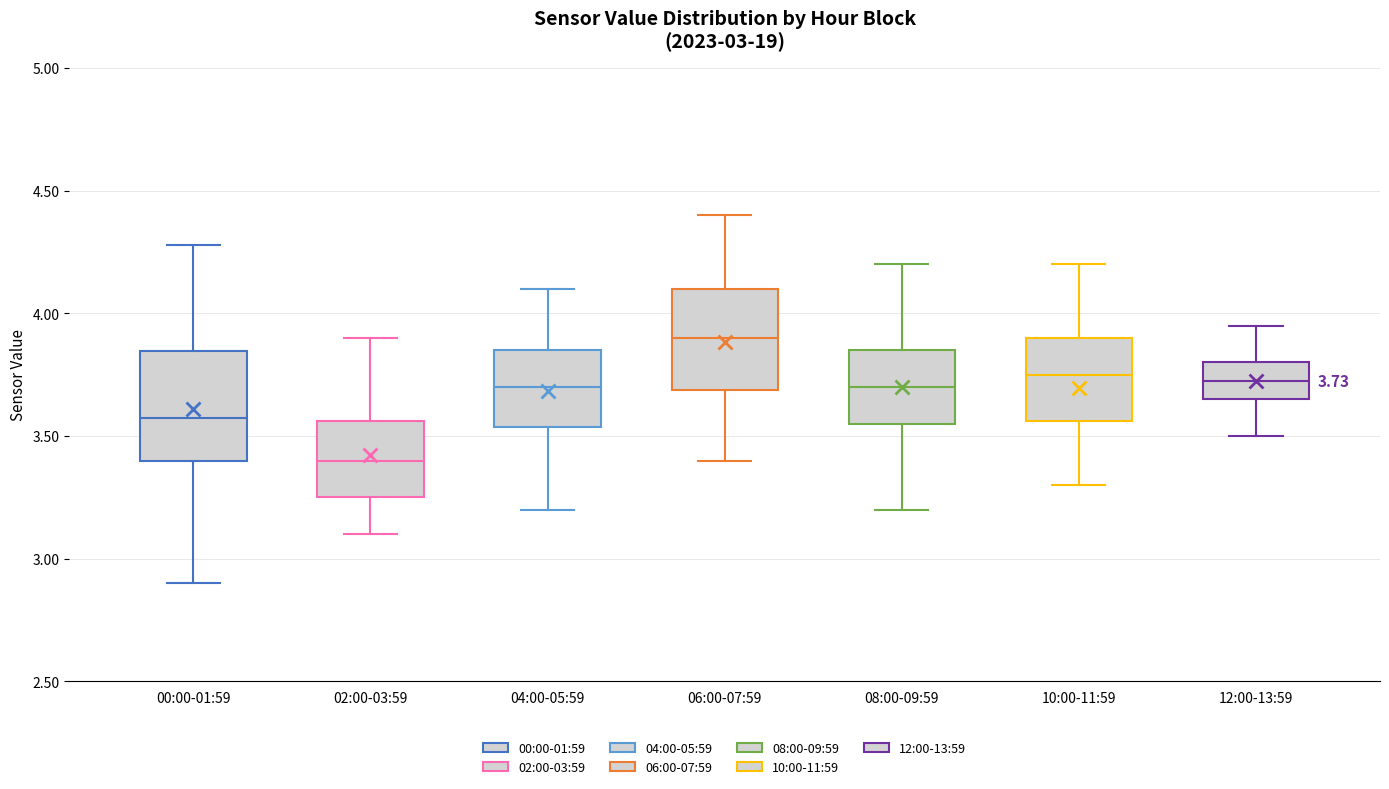

Which box has the highest median line?

06:00-07:59